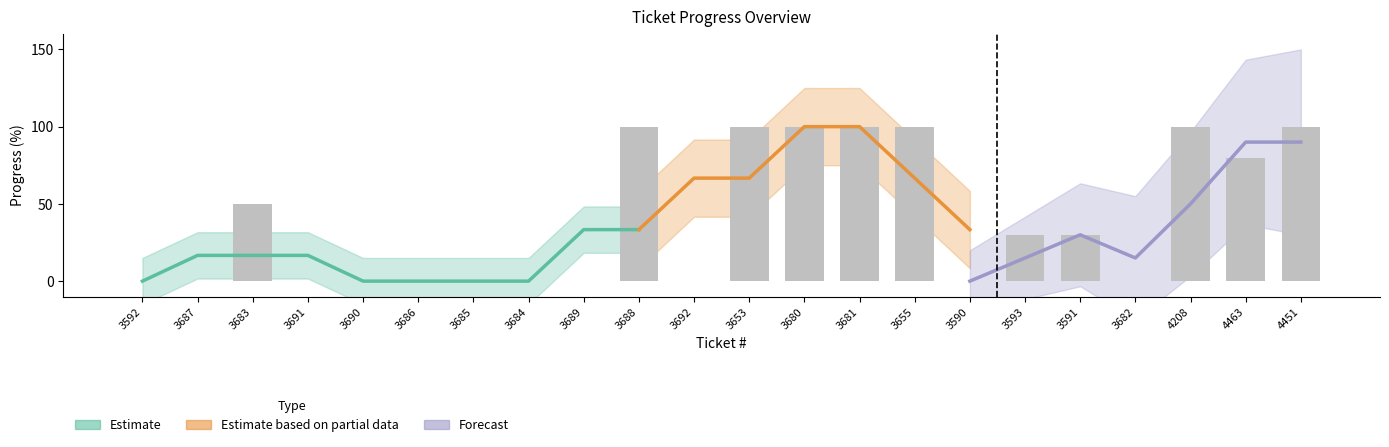

Rank the categories by value from highest to lowest.

3688, 3653, 3680, 3681, 3655, 4208, 4451, 4463, 3683, 3593, 3591, 3592, 3687, 3691, 3690, 3686, 3685, 3684, 3689, 3692, 3590, 3682